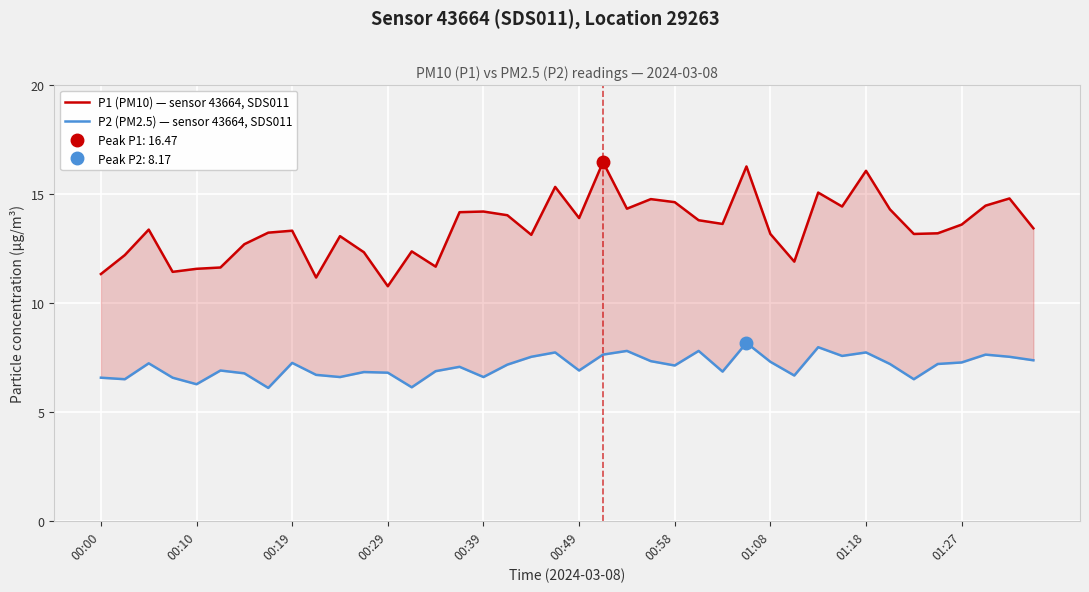

Which series has the largest total across all categories?

P1 (PM10) — sensor 43664, SDS011